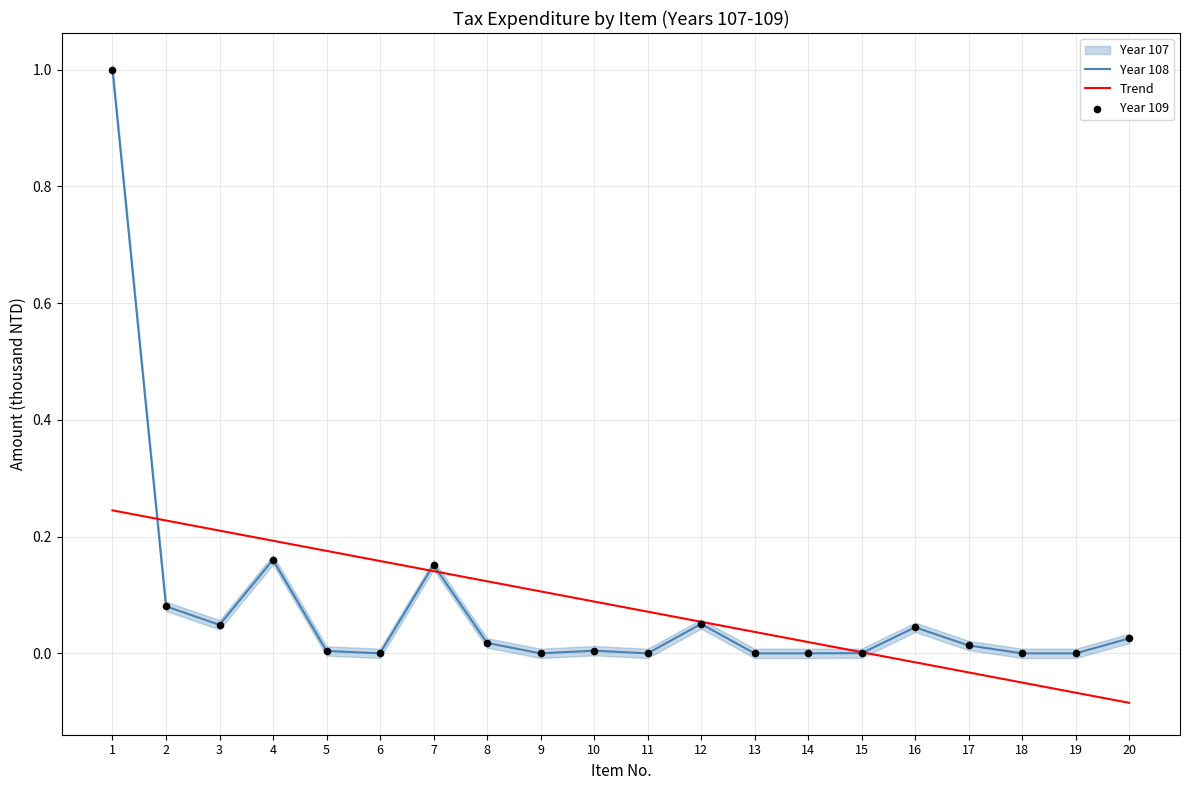

Is the value of Year 108 at 7 greater than the value of Trend at 14?

Yes